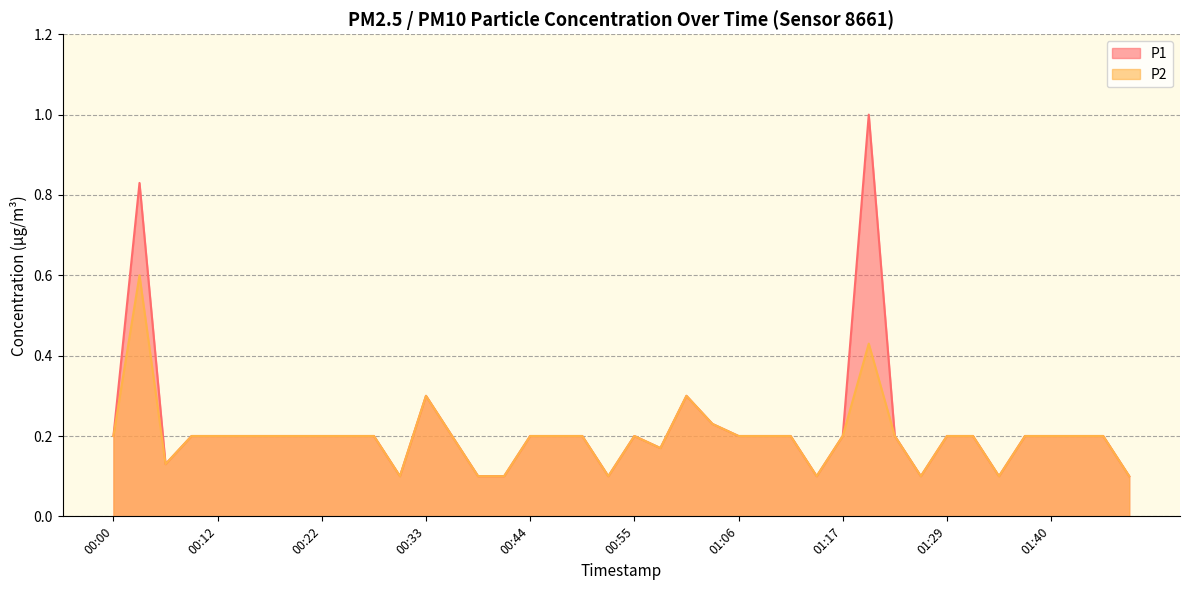

Between 01:09 and 00:14, which is larger?

01:09